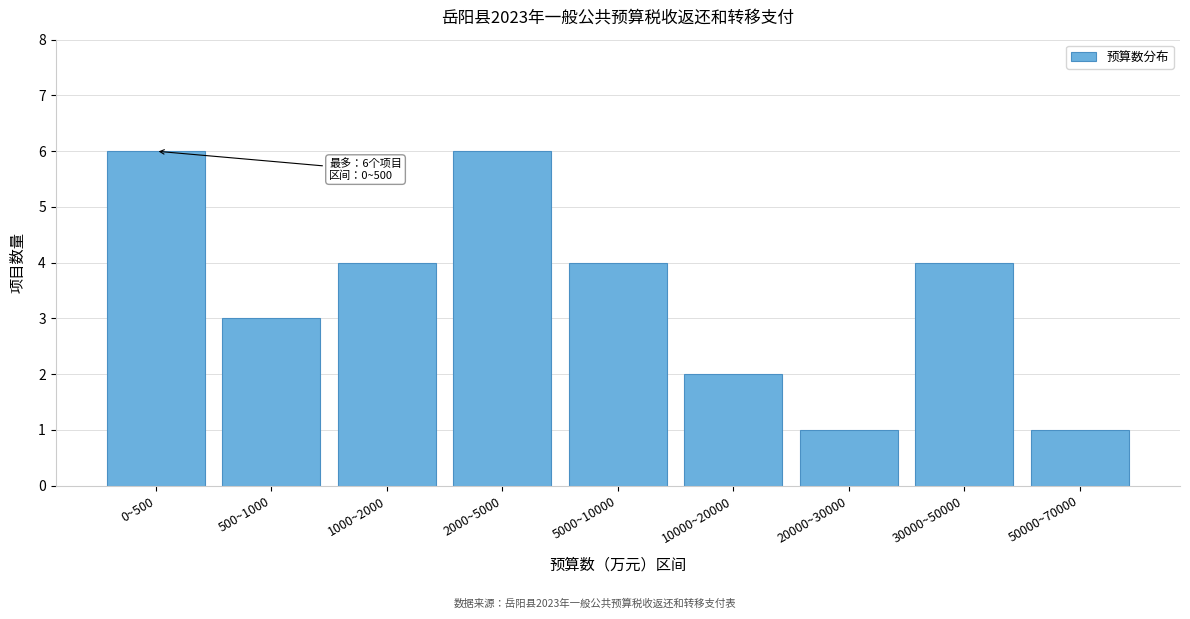

Reading left to right, what are all the values shown in this chart?

6	3	4	6	4	2	1	4	1